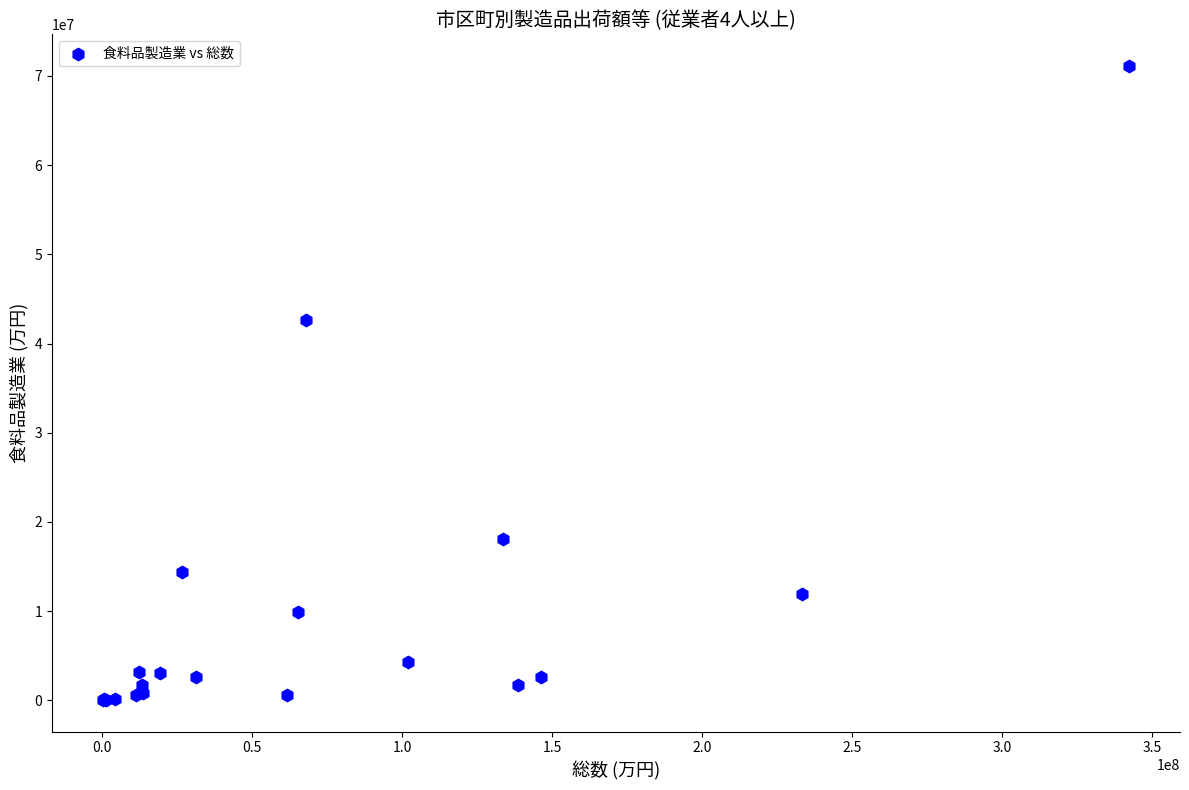

What Y value in the scatter plot is closest to 35583530?

42622987